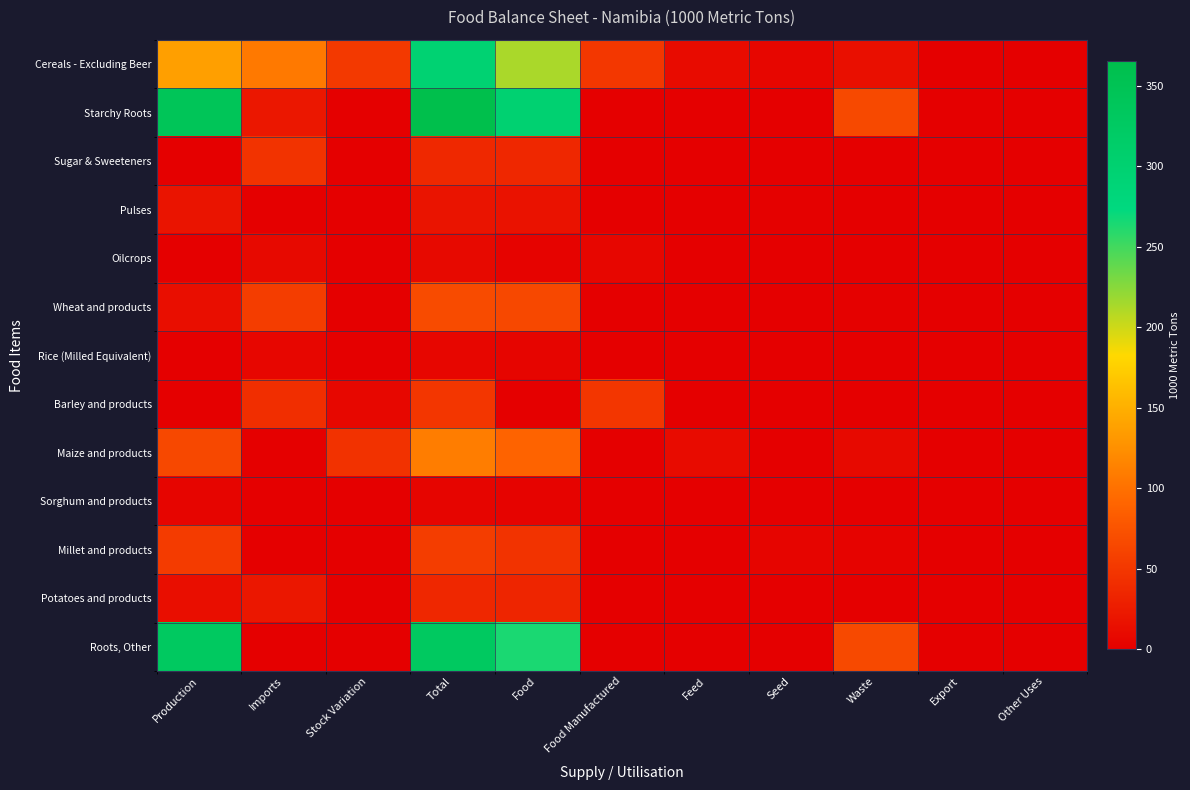

Reading left to right, transcribe all the data shown in this chart.

Cereals - Excluding Beer: Production=137	Imports=107	Stock Variation=52	Total=296	Food=213	Food Manufactured=50	Feed=11	Seed=6	Waste=14	Export=0	Other Uses=0
Starchy Roots: Production=343	Imports=22	Stock Variation=0	Total=365	Food=298	Food Manufactured=0	Feed=0	Seed=0	Waste=66	Export=0	Other Uses=0
Sugar & Sweeteners: Production=0	Imports=47	Stock Variation=0	Total=37	Food=36	Food Manufactured=0	Feed=0	Seed=0	Waste=0	Export=1	Other Uses=0
Pulses: Production=19	Imports=0	Stock Variation=0	Total=19	Food=17	Food Manufactured=0	Feed=0	Seed=2	Waste=1	Export=0	Other Uses=0
Oilcrops: Production=0	Imports=9	Stock Variation=0	Total=9	Food=3	Food Manufactured=6	Feed=0	Seed=0	Waste=0	Export=0	Other Uses=0
Wheat and products: Production=13	Imports=55	Stock Variation=0	Total=68	Food=65	Food Manufactured=0	Feed=0	Seed=0	Waste=2	Export=0	Other Uses=0
Rice (Milled Equivalent): Production=0	Imports=6	Stock Variation=0	Total=6	Food=5	Food Manufactured=0	Feed=0	Seed=0	Waste=0	Export=0	Other Uses=0
Barley and products: Production=0	Imports=42	Stock Variation=7	Total=49	Food=0	Food Manufactured=49	Feed=0	Seed=0	Waste=0	Export=0	Other Uses=0
Maize and products: Production=65	Imports=0	Stock Variation=45	Total=110	Food=89	Food Manufactured=0	Feed=11	Seed=1	Waste=9	Export=0	Other Uses=0
Sorghum and products: Production=5	Imports=0	Stock Variation=0	Total=5	Food=4	Food Manufactured=1	Feed=0	Seed=0	Waste=0	Export=0	Other Uses=0
Millet and products: Production=54	Imports=1	Stock Variation=0	Total=55	Food=47	Food Manufactured=0	Feed=0	Seed=5	Waste=3	Export=0	Other Uses=0
Potatoes and products: Production=13	Imports=22	Stock Variation=0	Total=35	Food=34	Food Manufactured=0	Feed=0	Seed=0	Waste=0	Export=0	Other Uses=0
Roots, Other: Production=330	Imports=0	Stock Variation=0	Total=330	Food=264	Food Manufactured=0	Feed=0	Seed=0	Waste=66	Export=0	Other Uses=0